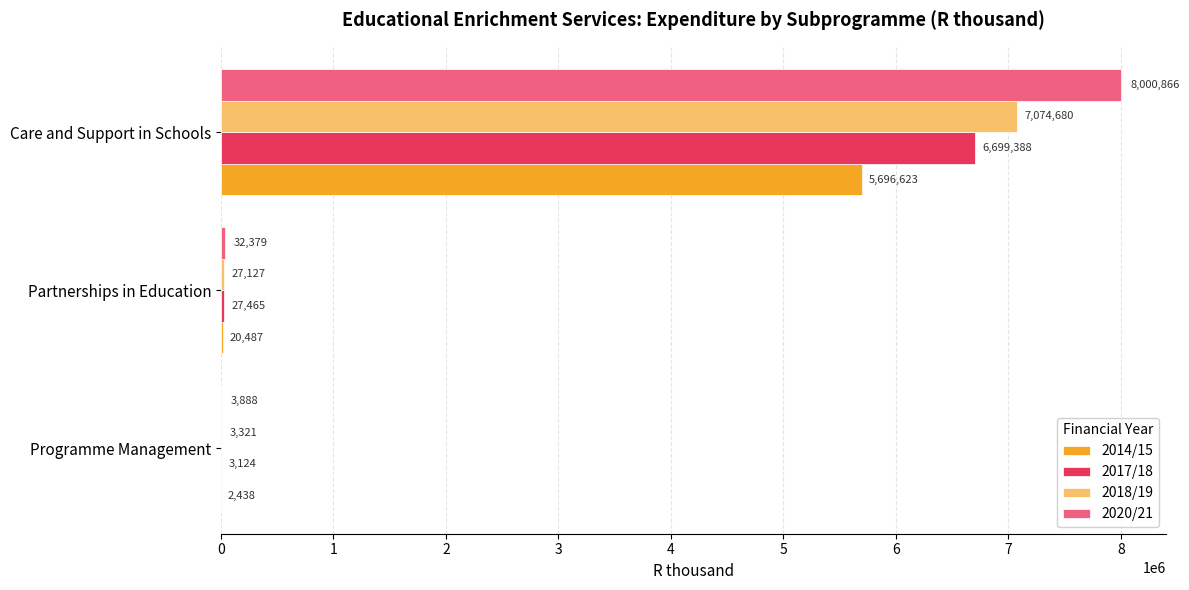

At which category is the sum across all series the highest?

Care and Support in Schools